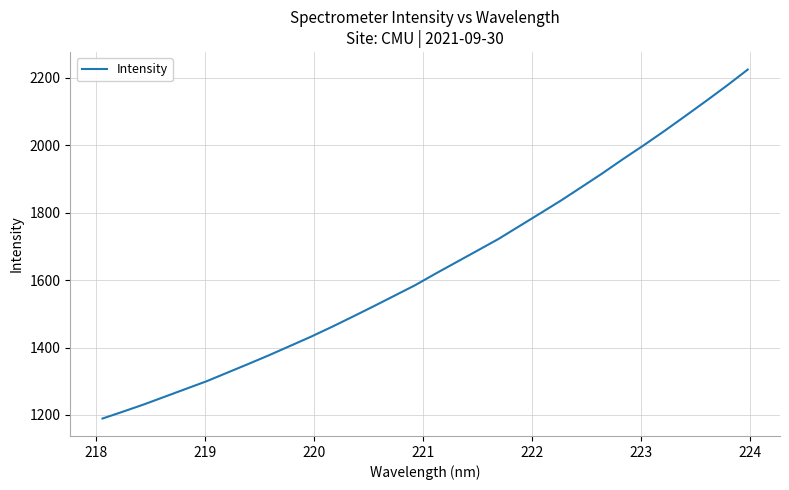

What is the difference between the maximum and minimum values?

1035.6